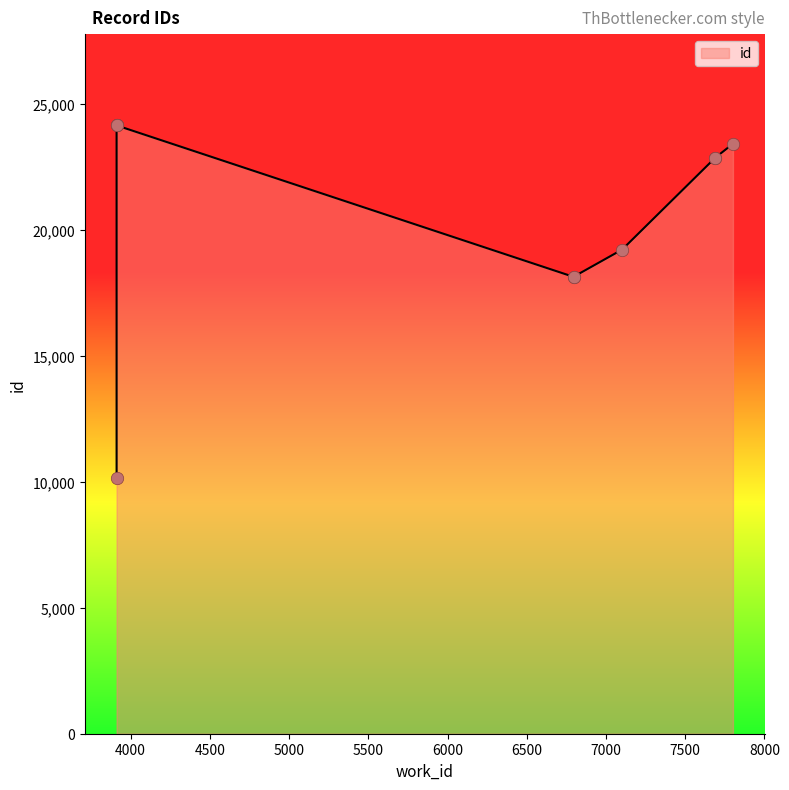

Which has a higher value, 6795 or 6795?

6795